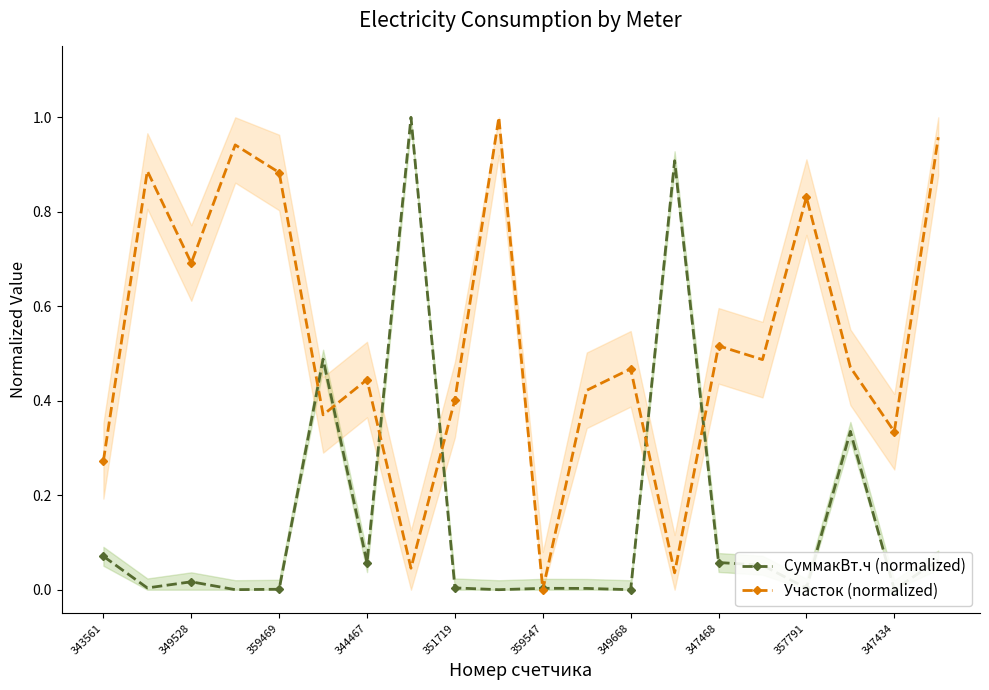

Reading left to right, extract all data points from this chart.

СуммакВт.ч (normalized): 0.1	0.0	0.0	0.0	0.0	0.5	0.1	1.0	0.0	0.0	0.0	0.0	0.0	0.9	0.1	0.1	0.0	0.3	0.0	0.1
Участок (normalized): 0.3	0.9	0.7	0.9	0.9	0.4	0.4	0.0	0.4	1.0	0.0	0.4	0.5	0.0	0.5	0.5	0.8	0.5	0.3	1.0